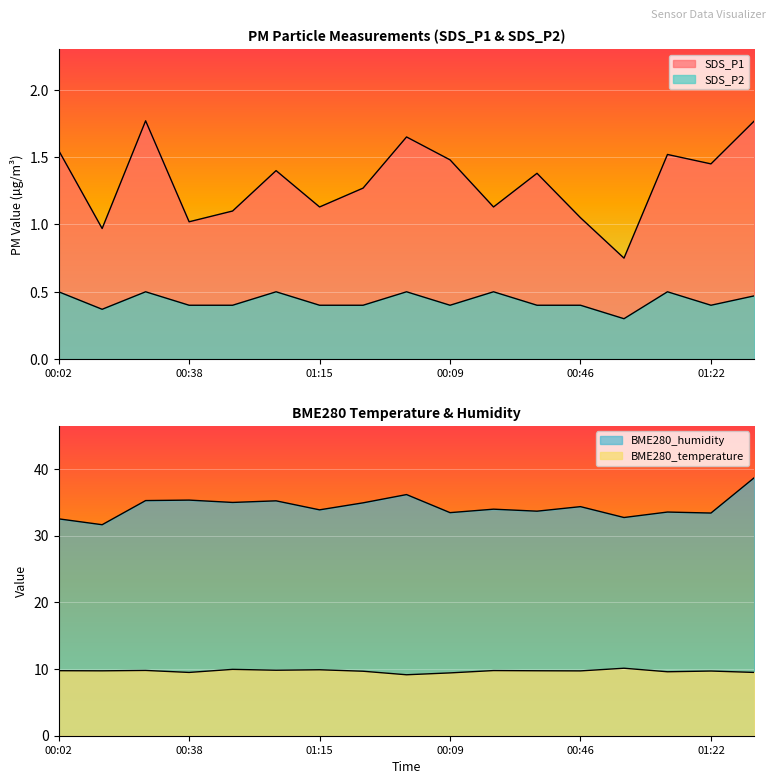

Reading left to right, transcribe all the data shown in this chart.

SDS_P1: 00:02=1.6	00:14=1.0	00:26=1.8	00:38=1.0	00:51=1.1	01:03=1.4	01:15=1.1	01:27=1.3	01:37=1.6	00:09=1.5	00:21=1.1	00:33=1.4	00:46=1.1	00:58=0.8	01:10=1.5	01:22=1.4	01:34=1.8
SDS_P2: 00:02=0.5	00:14=0.4	00:26=0.5	00:38=0.4	00:51=0.4	01:03=0.5	01:15=0.4	01:27=0.4	01:37=0.5	00:09=0.4	00:21=0.5	00:33=0.4	00:46=0.4	00:58=0.3	01:10=0.5	01:22=0.4	01:34=0.5
BME280_temperature: 00:02=9.8	00:14=9.7	00:26=9.8	00:38=9.5	00:51=9.9	01:03=9.8	01:15=9.9	01:27=9.7	01:37=9.1	00:09=9.4	00:21=9.8	00:33=9.7	00:46=9.7	00:58=10.1	01:10=9.6	01:22=9.7	01:34=9.5
BME280_humidity: 00:02=32.5	00:14=31.6	00:26=35.3	00:38=35.3	00:51=35.0	01:03=35.2	01:15=33.9	01:27=34.9	01:37=36.2	00:09=33.5	00:21=34.0	00:33=33.7	00:46=34.4	00:58=32.7	01:10=33.5	01:22=33.4	01:34=38.7